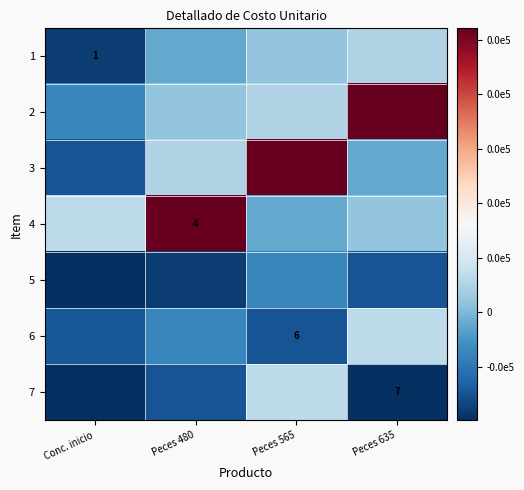

Which category has the lowest value in the 2 series?

Conc. inicio